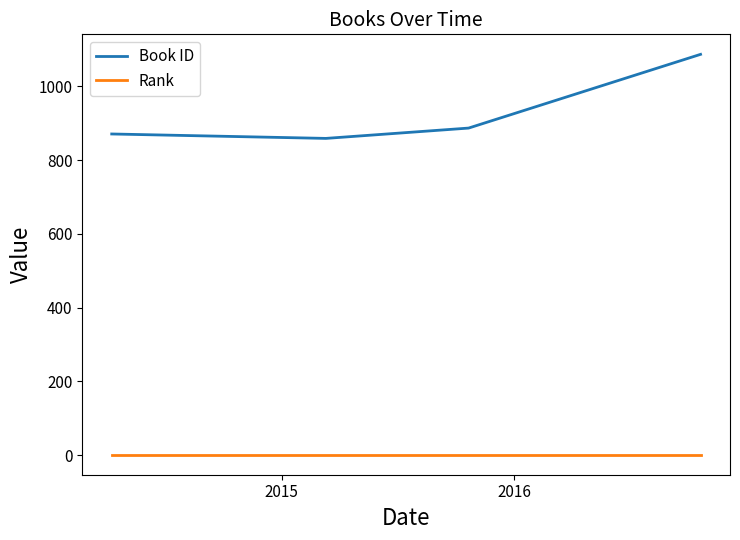

At how many categories does at least one series exceed 1004?

1